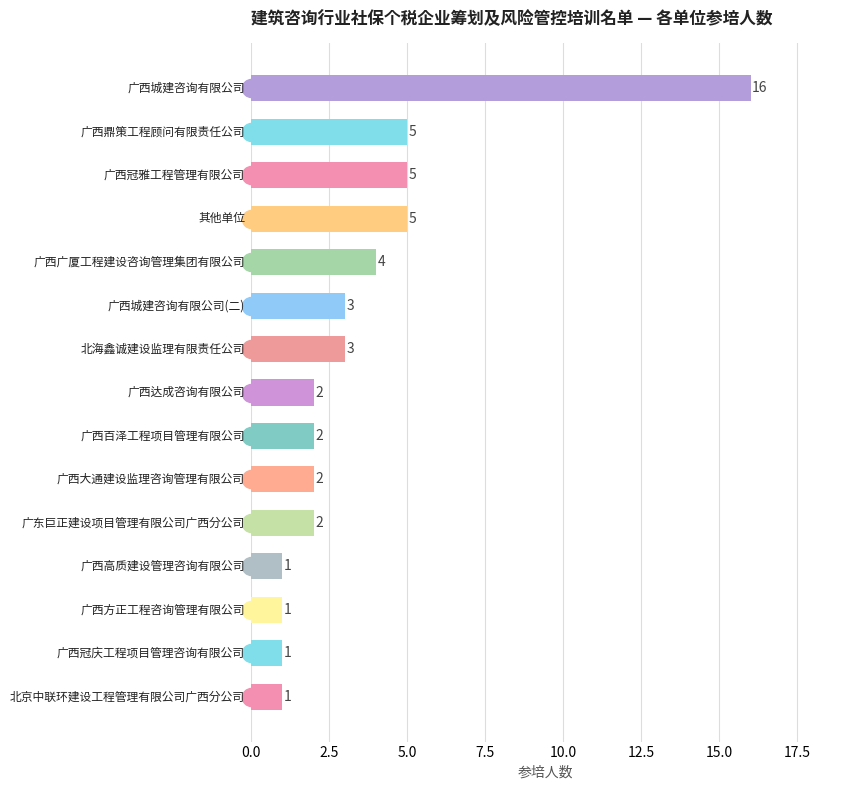

Reading top to bottom, transcribe all the data shown in this chart.

16	5	5	5	4	3	3	2	2	2	2	1	1	1	1